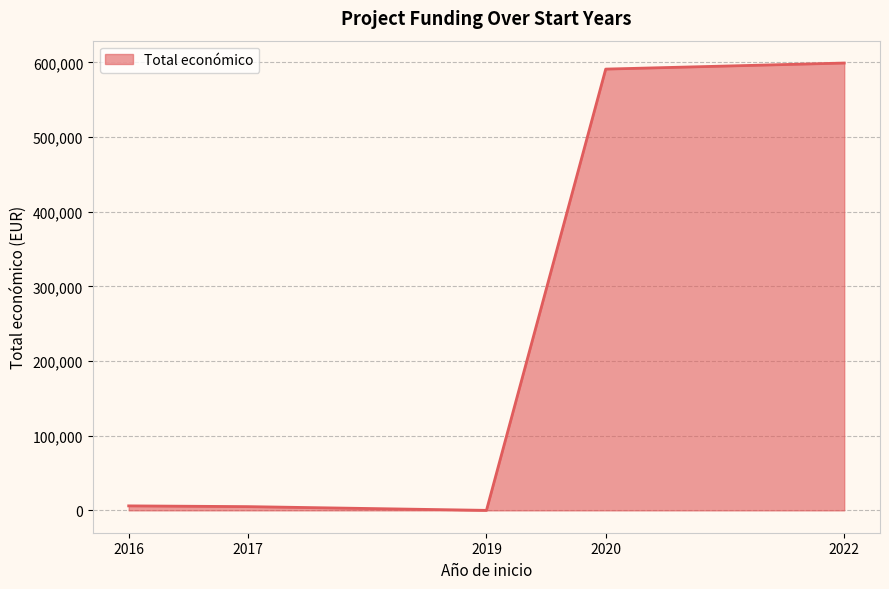

Between 2017 and 2020, which is larger?

2020